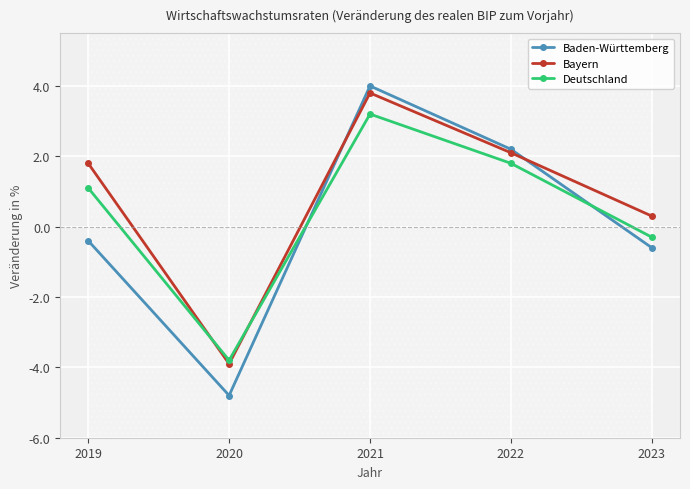

At 2020, list the series in order from largest to smallest.

Deutschland, Bayern, Baden-Württemberg